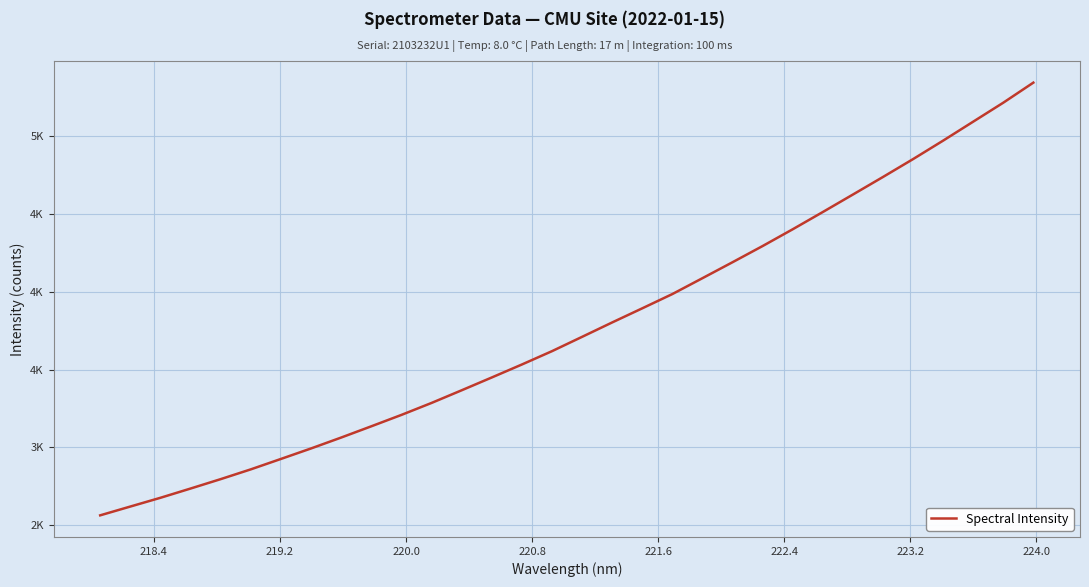

Does the chart have visible grid lines?

Yes